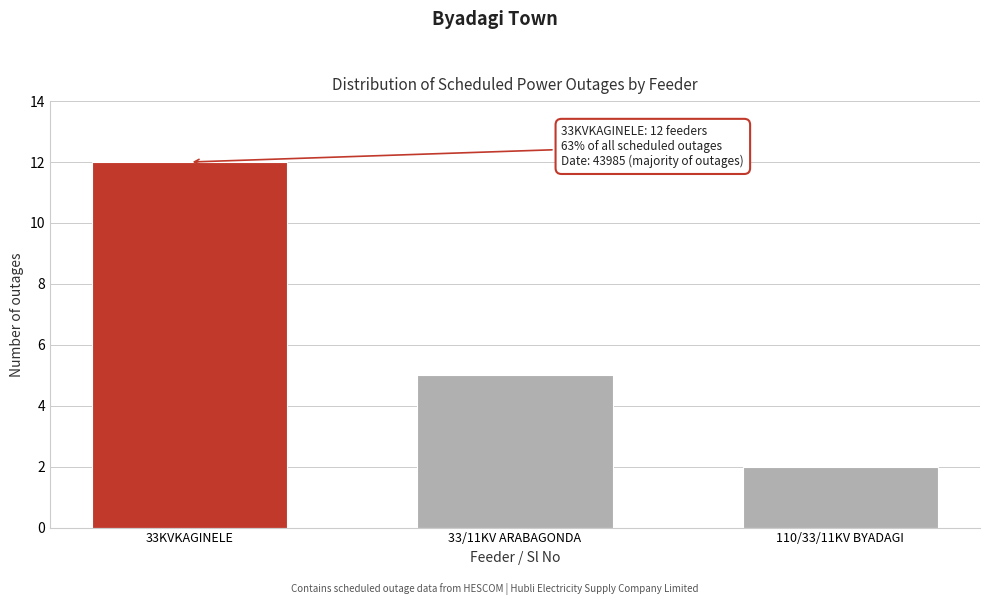

Reading left to right, list all the values displayed in this chart.

12	5	2